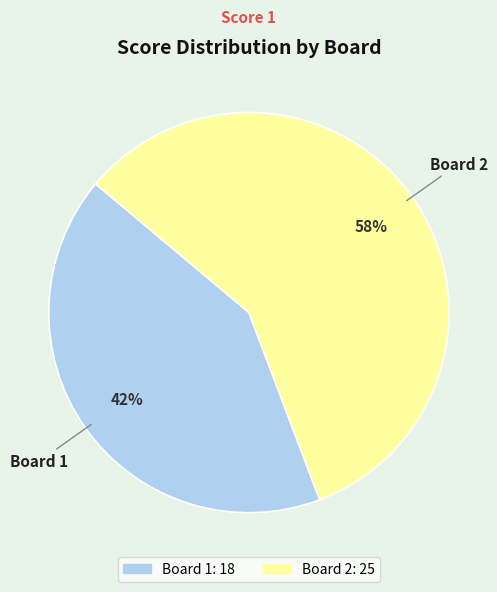

What is the largest slice in the pie chart?

Board 2